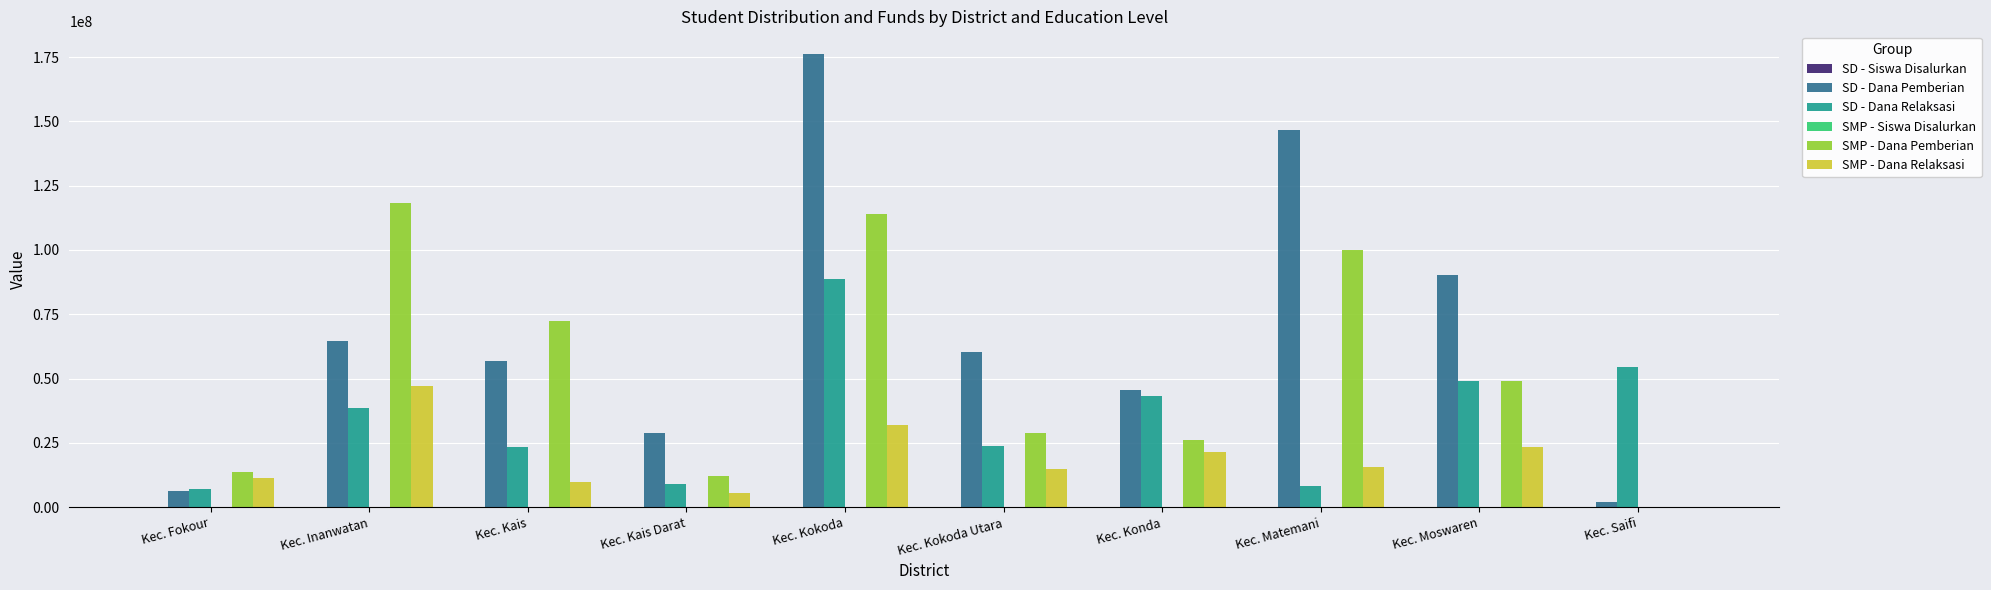

Which series has the largest total across all categories?

SD - Dana Pemberian